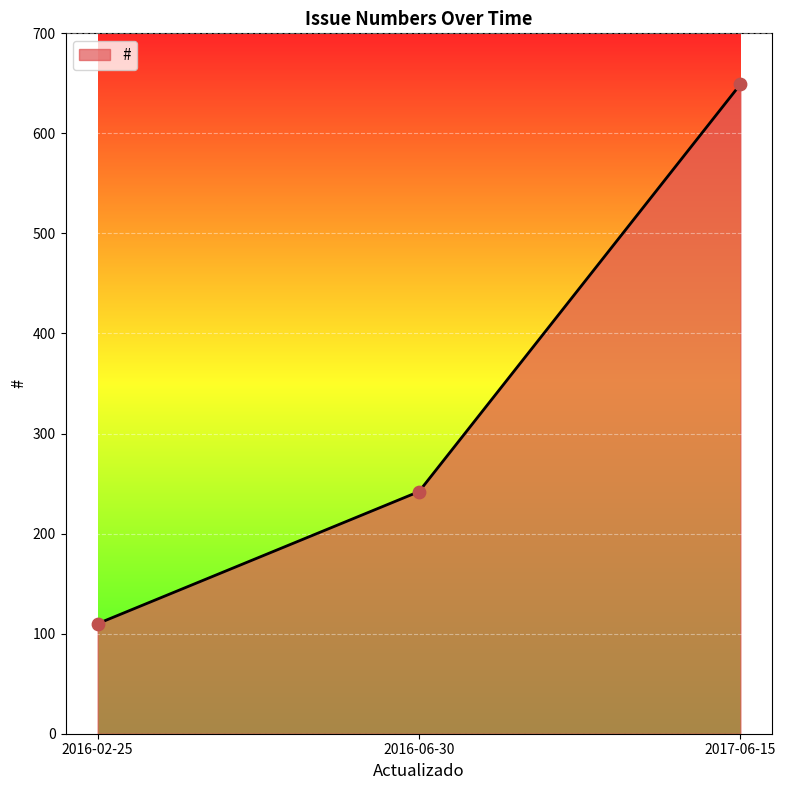

What is the change in value from 2016-02-25 to 2016-06-30?

+132